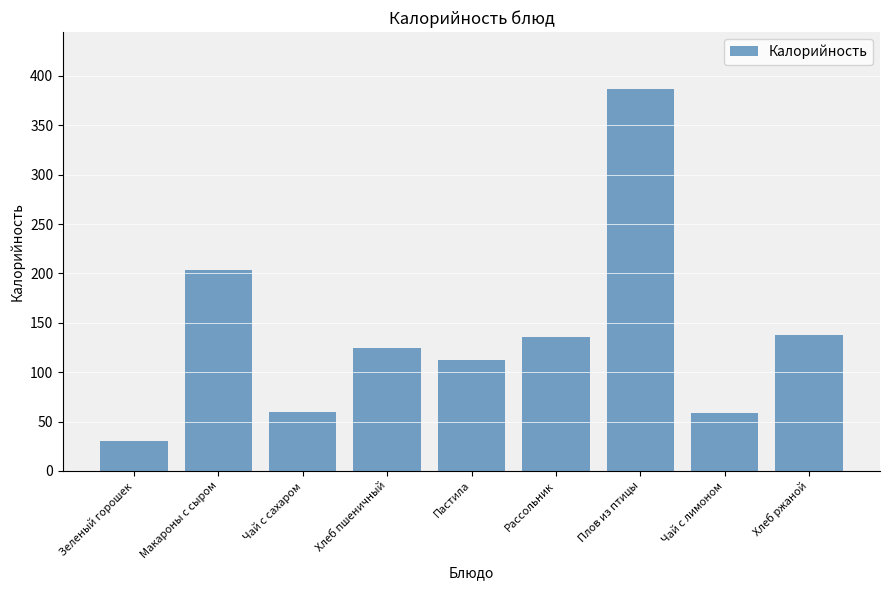

What is the difference between the values at Макароны с сыром and Хлеб пшеничный?

78.5